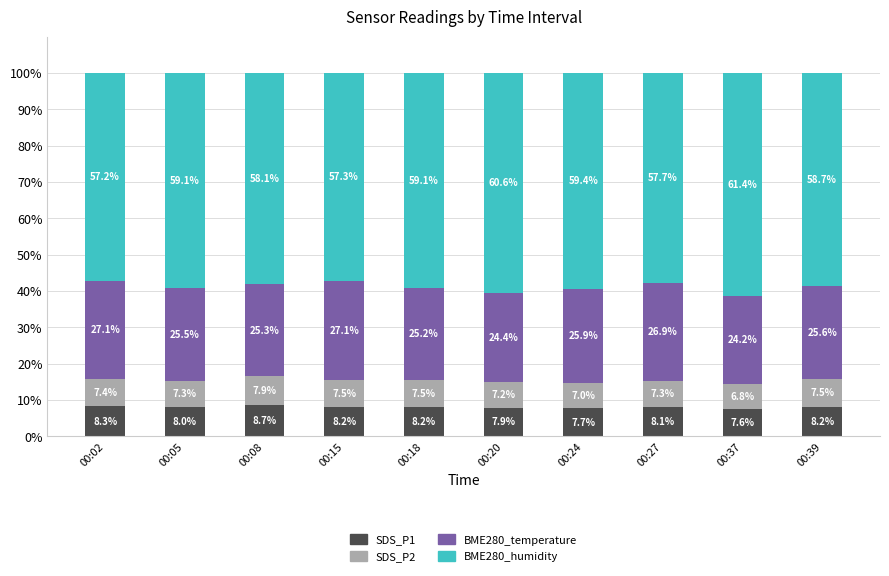

What is the minimum value for SDS_P1?

7.6